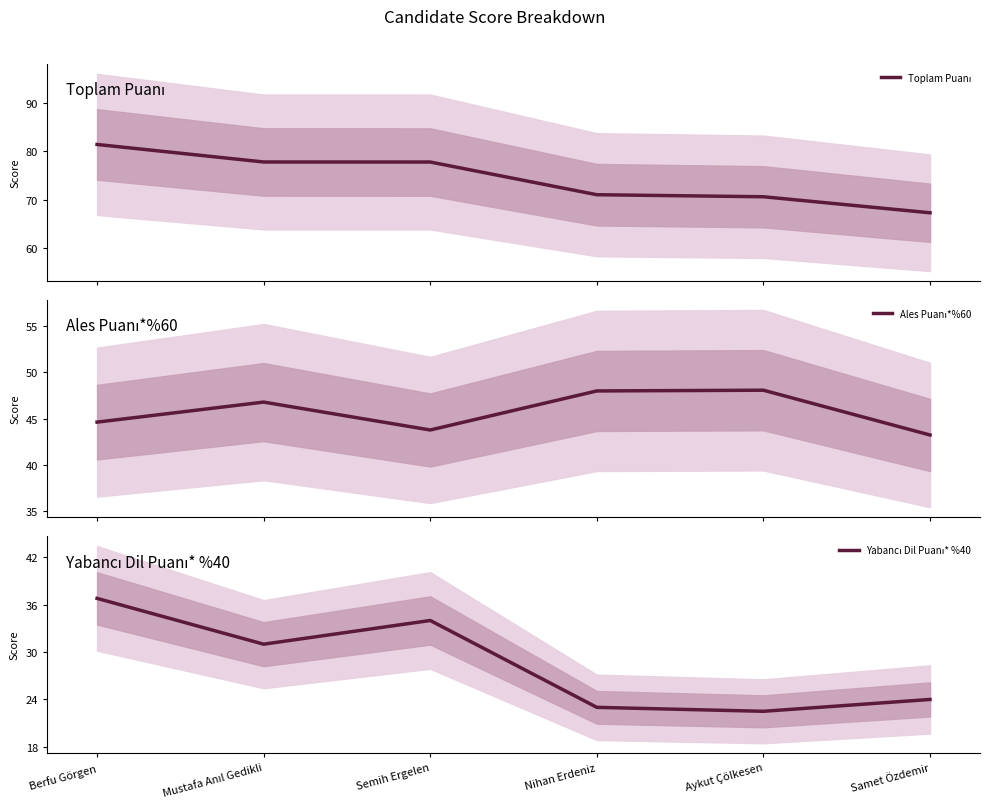

True or false: Toplam Puanı and Ales Puanı*%60 cross at least once.

False